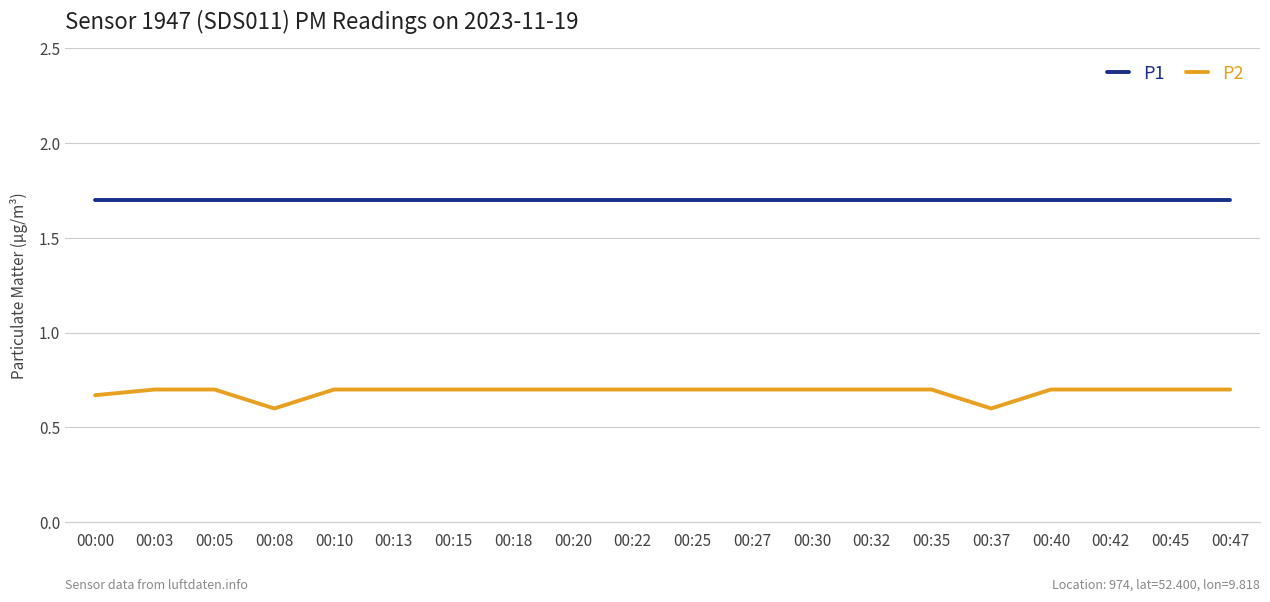

Does the chart have visible grid lines?

Yes